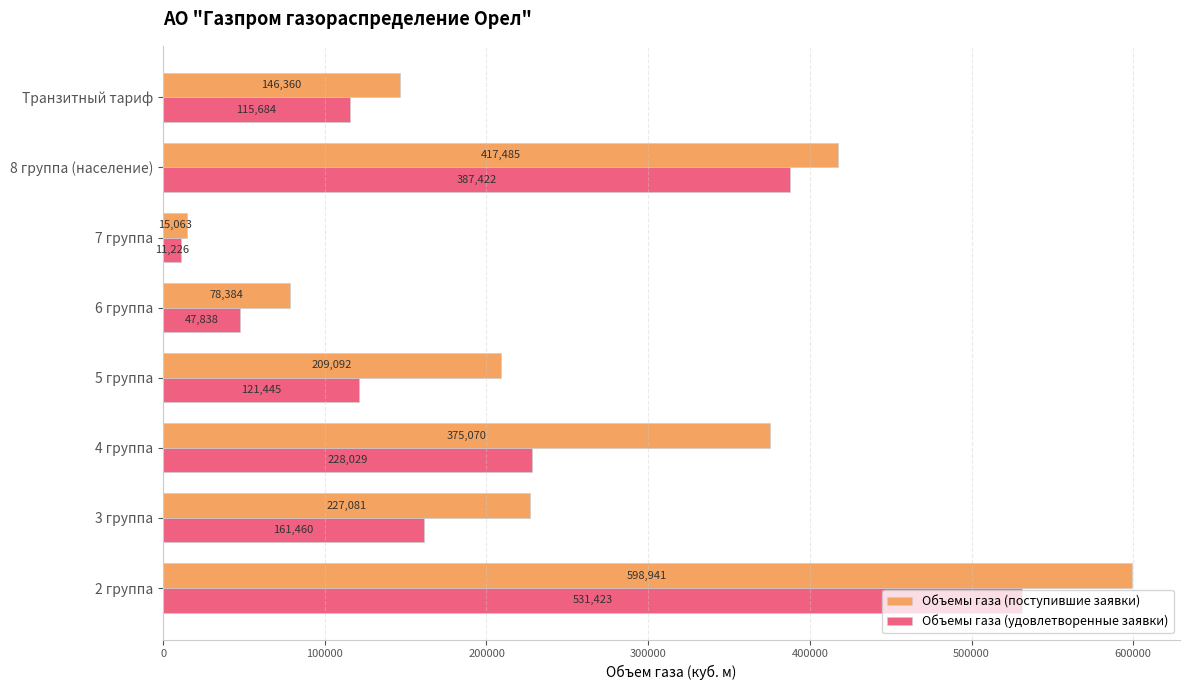

What is the difference between the maximum and minimum values in the Объемы газа (удовлетворенные заявки) series?

520197.1